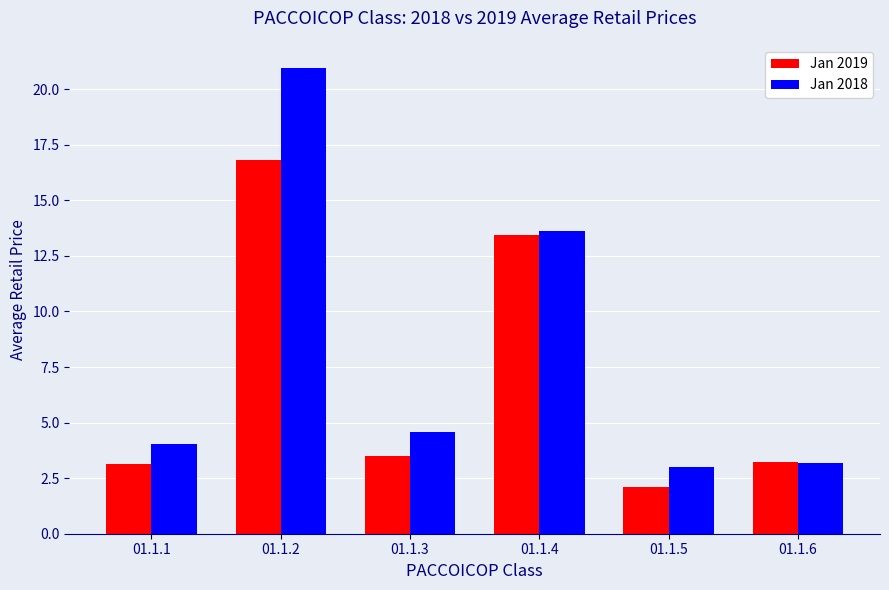

What is the value of the Jan 2019 bar at the 2nd from the left?

16.8